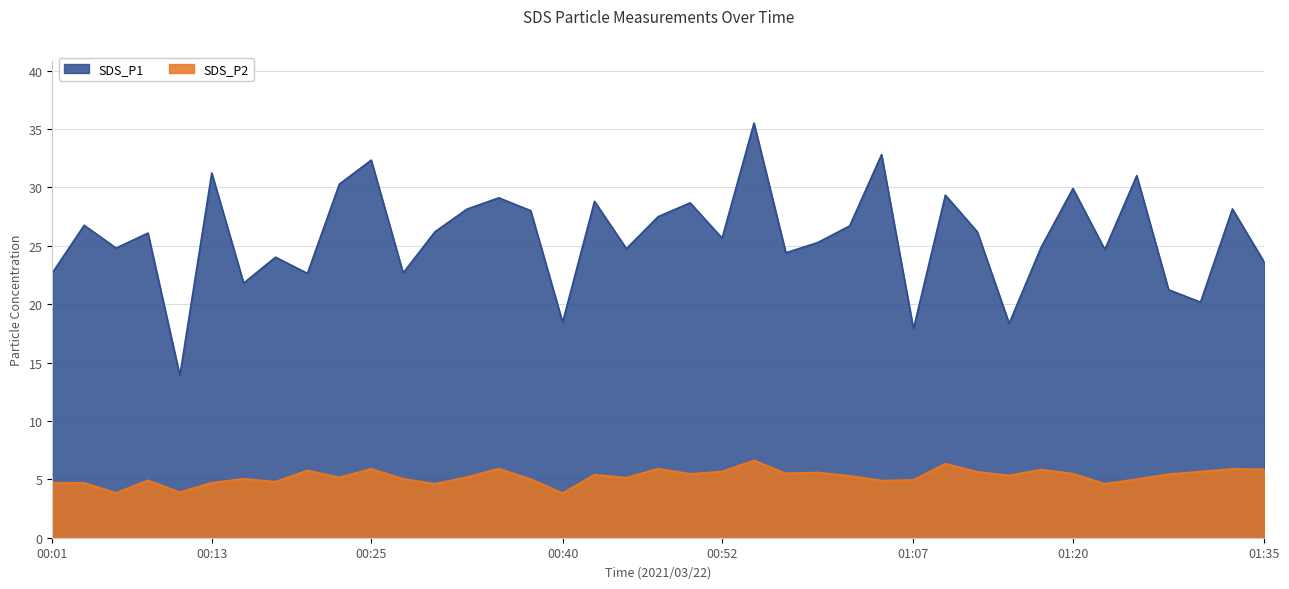

Which category has the lowest value in the SDS_P1 series?

00:11